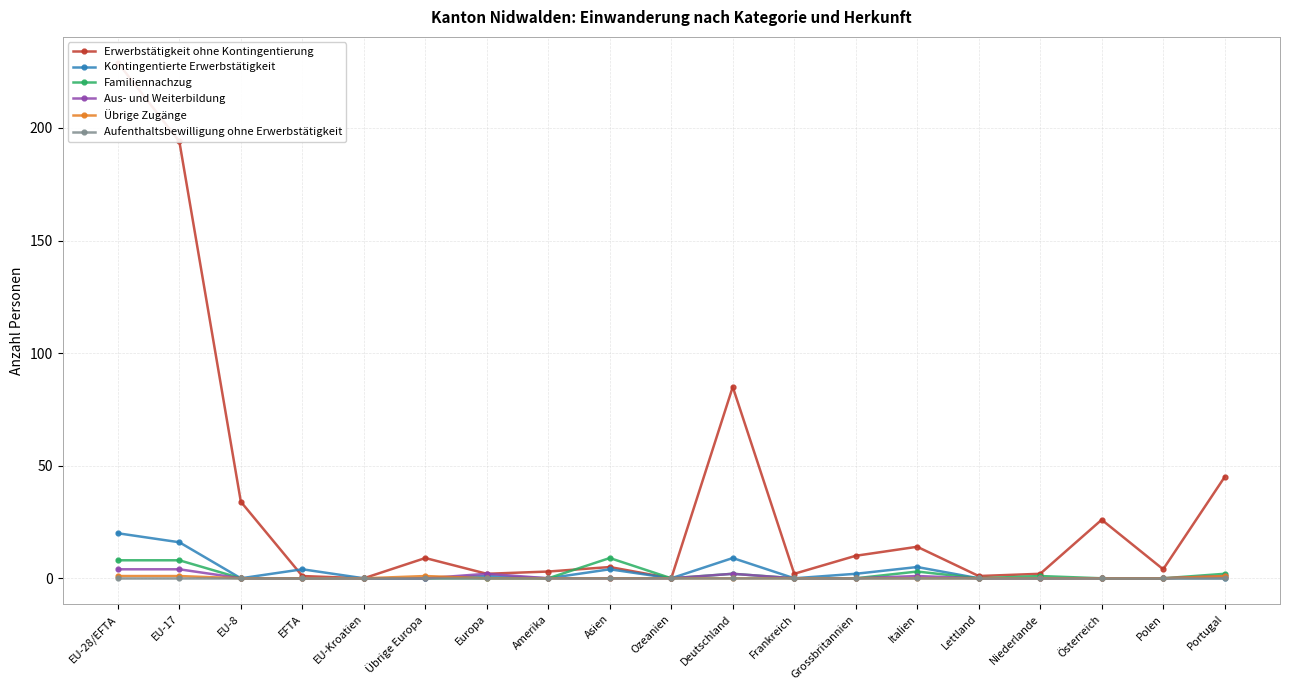

Rank the series by their maximum value, from highest to lowest.

Erwerbstätigkeit ohne Kontingentierung, Kontingentierte Erwerbstätigkeit, Familiennachzug, Aus- und Weiterbildung, Übrige Zugänge, Aufenthaltsbewilligung ohne Erwerbstätigkeit